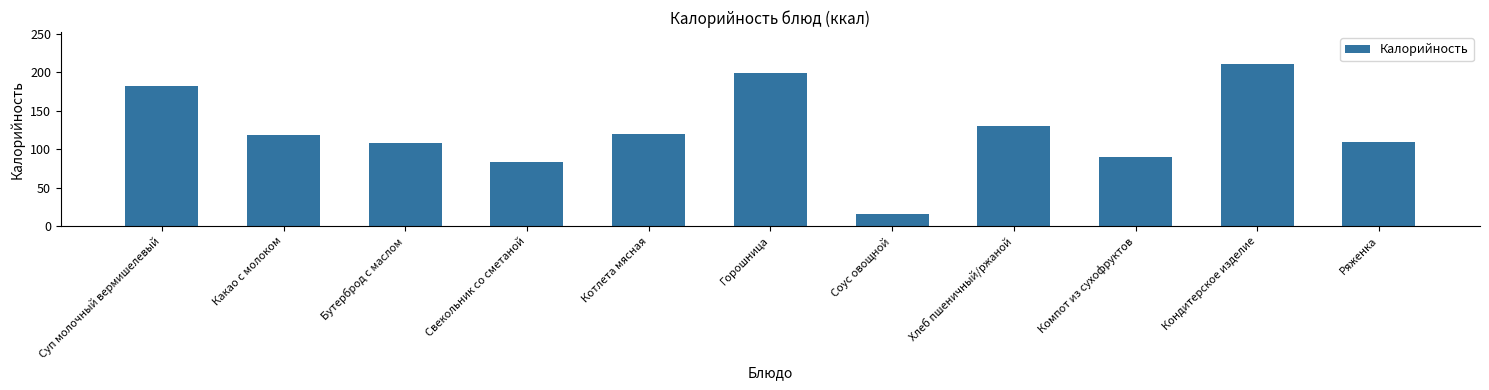

Where does the data first go above 118?

Суп молочный вермишелевый